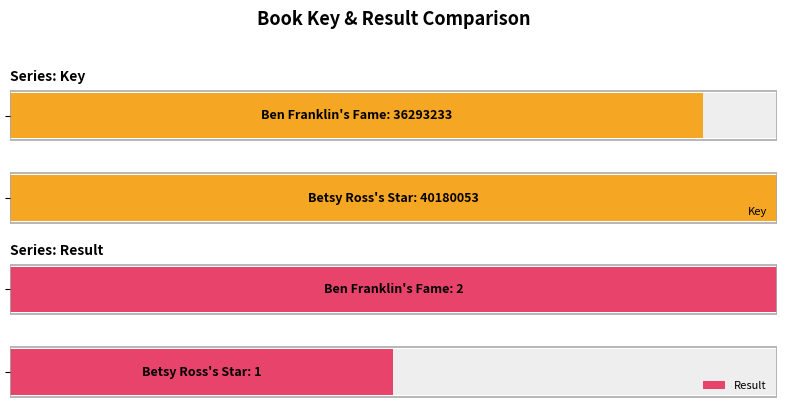

Reading left to right, extract all data points from this chart.

Key: 40180053	36293233
Result: 1	2